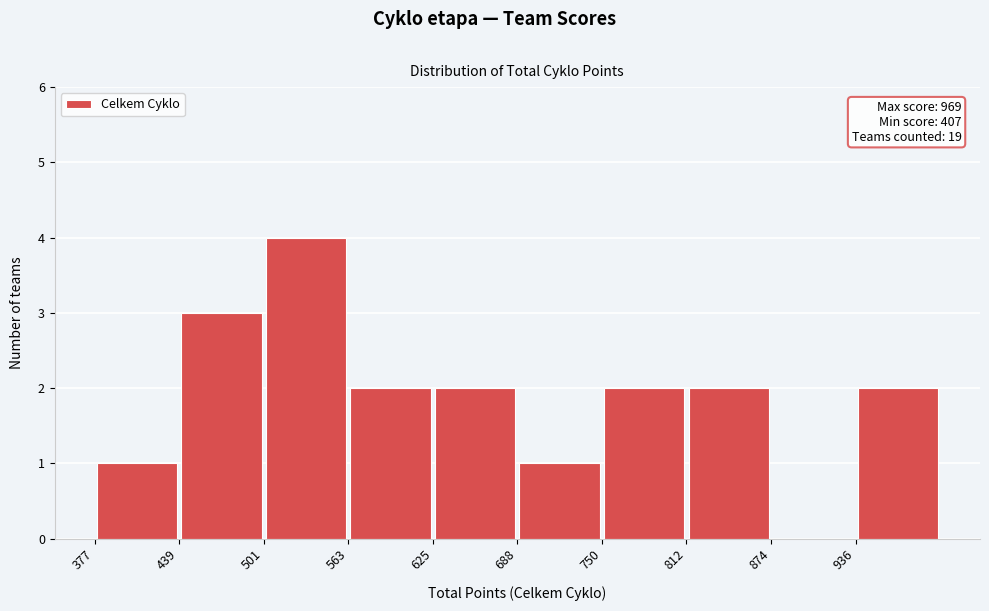

Which range on the x-axis has the tallest bar?

500 to 560